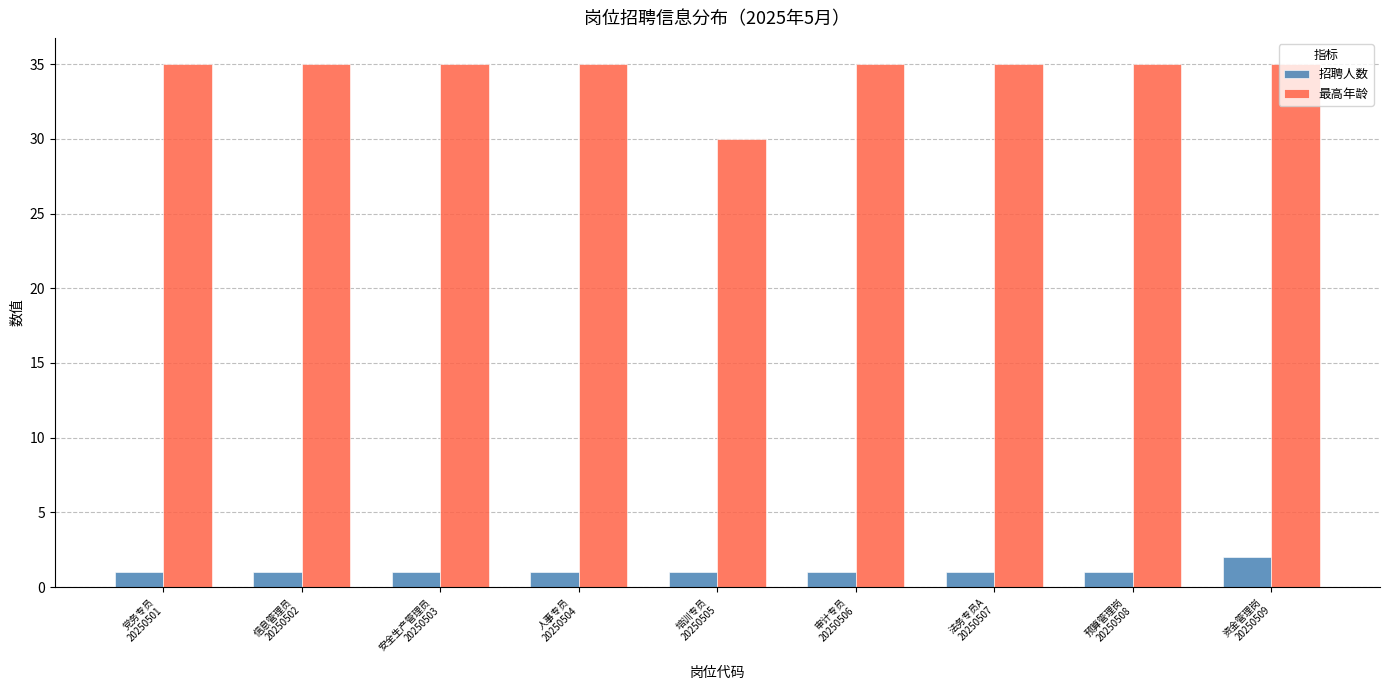

How many 最高年龄 values are between 35 and 36?

8